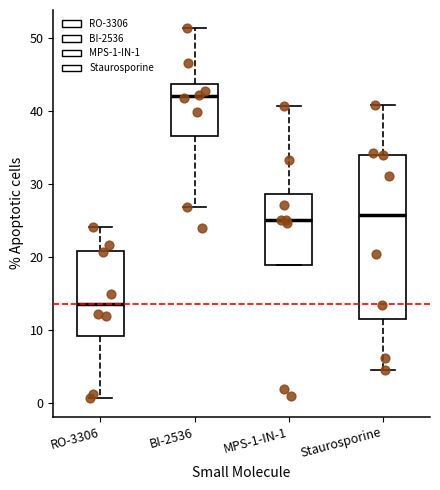

Reading left to right, read every box against the y-axis: the position of its median line, the range the box covers, and the ends of its whiskers. The values are not printed on the chart, so give them approximately, as read against the axis.

RO-3306: median 14, box 9 to 21, whiskers 1 to 24
BI-2536: median 42, box 37 to 44, whiskers 27 to 51
MPS-1-IN-1: median 25, box 19 to 29, whiskers 19 to 41
Staurosporine: median 26, box 12 to 34, whiskers 5 to 41